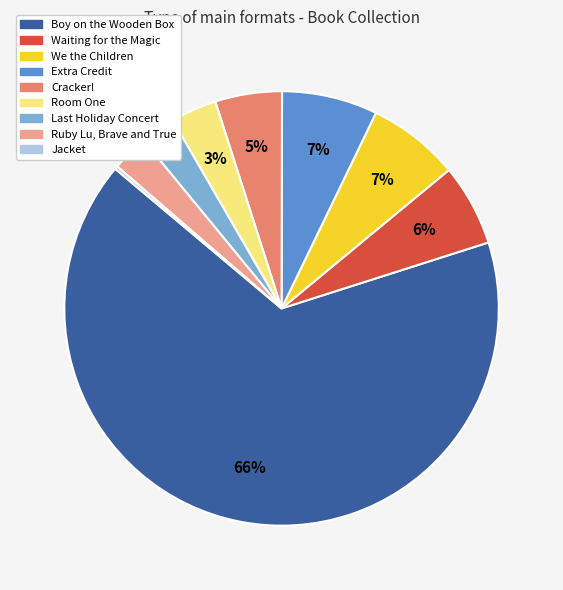

Combined, do Cracker! and Ruby Lu, Brave and True account for over 50%?

No